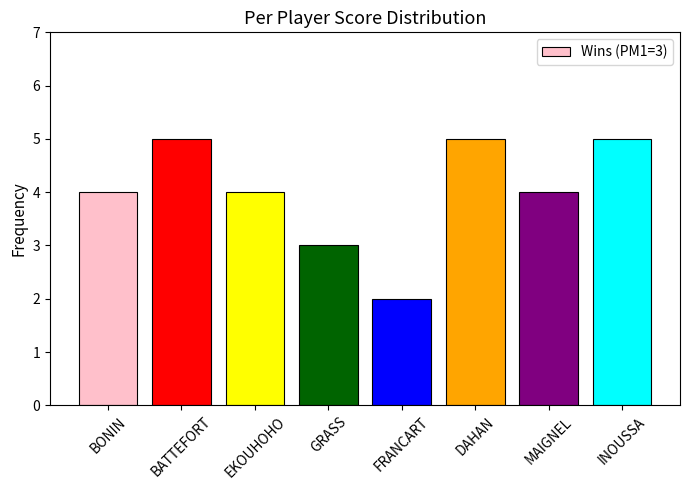

What is the change in value from BONIN to INOUSSA?

+1